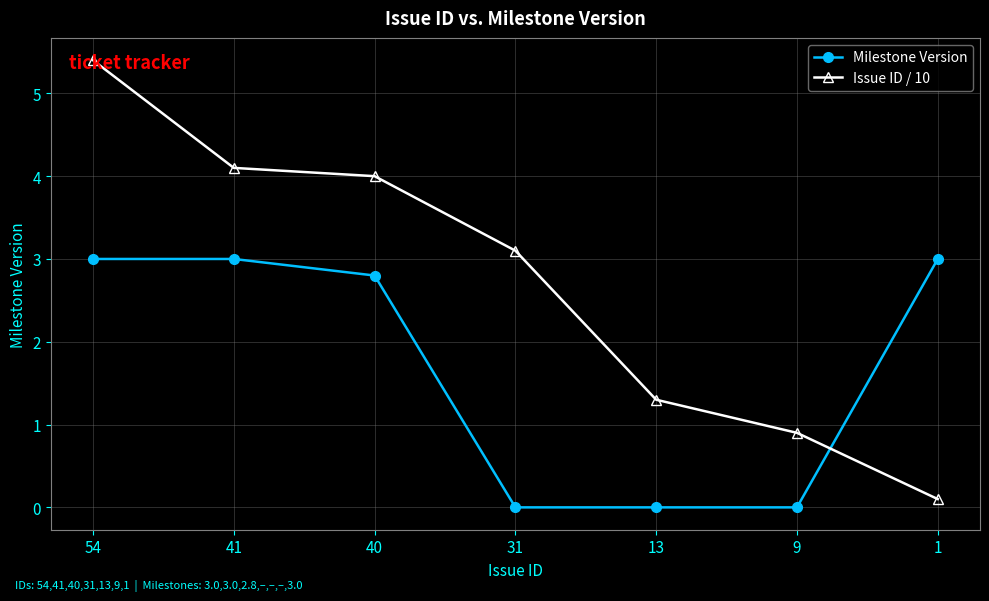

The value of Milestone Version at 9 is 0.0. True or false?

True